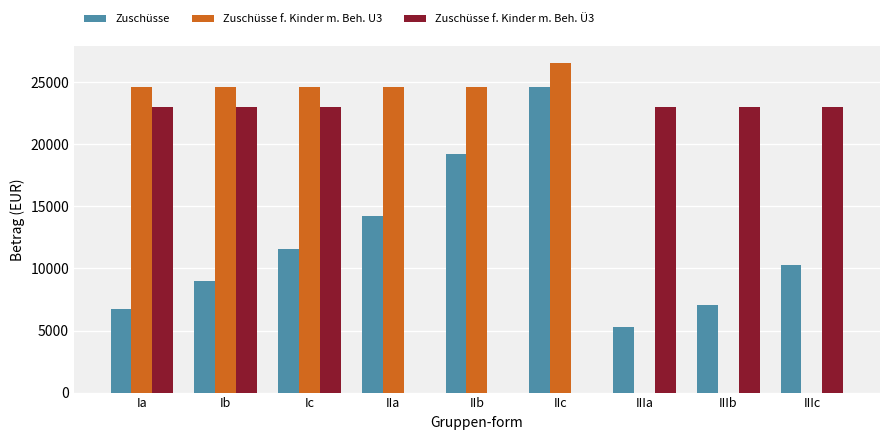

At which label does Zuschüsse reach its peak?

IIc